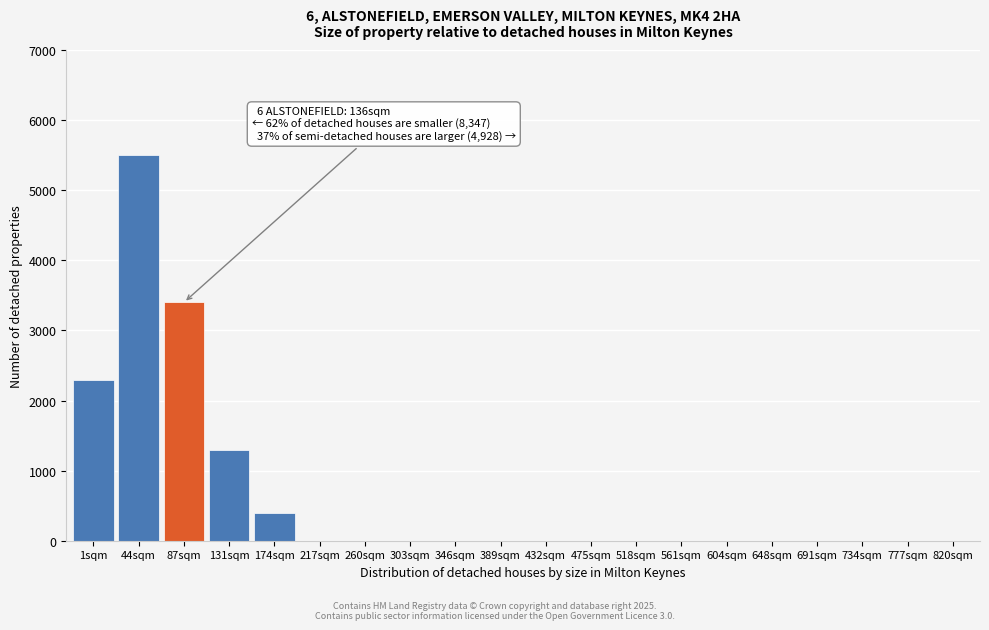

Reading right to left, extract all data points from this chart.

820sqm=0	777sqm=0	734sqm=0	691sqm=0	648sqm=0	604sqm=0	561sqm=0	518sqm=0	475sqm=0	432sqm=0	389sqm=0	346sqm=0	303sqm=0	260sqm=0	217sqm=0	174sqm=400	131sqm=1300	87sqm=3400	44sqm=5500	1sqm=2300